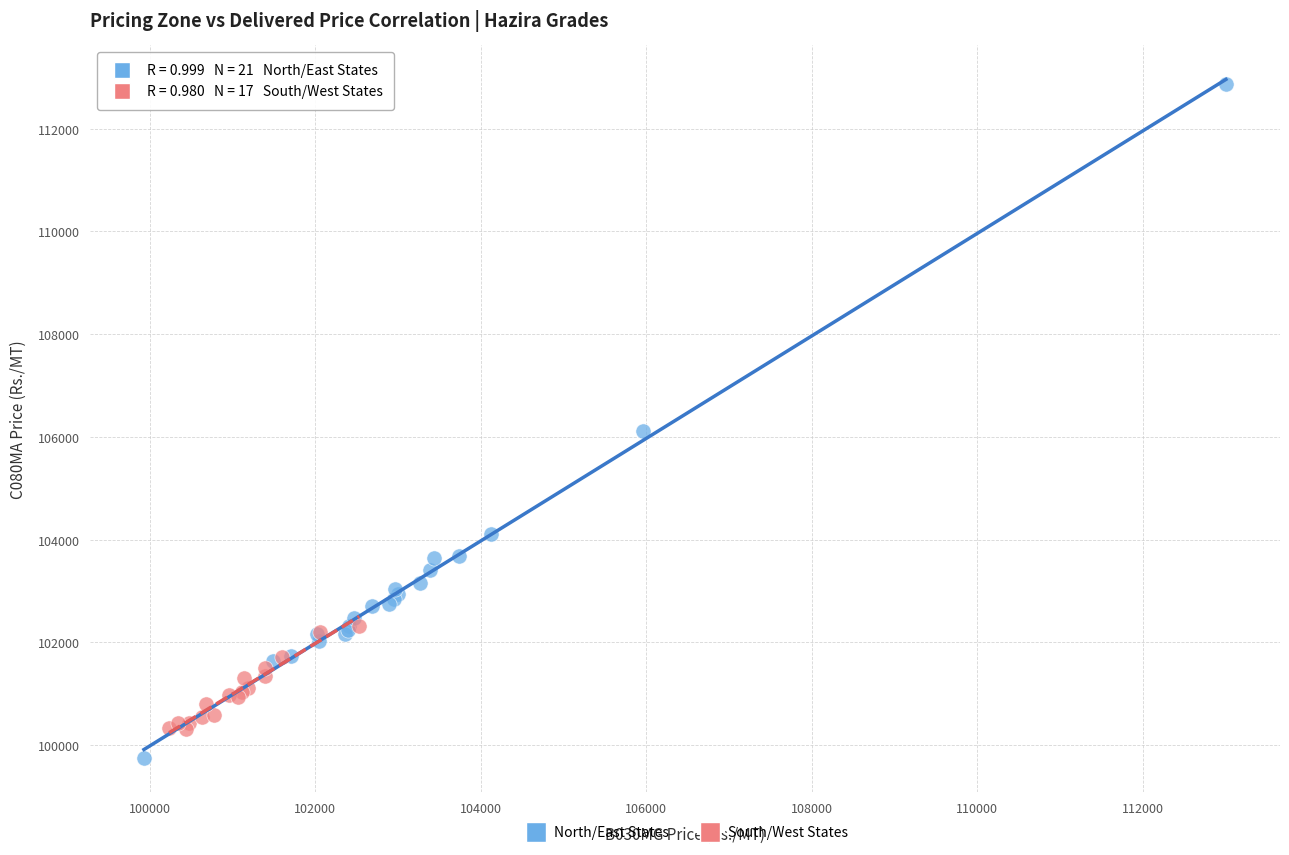

Which series contains the lowest Y value?

North/East States